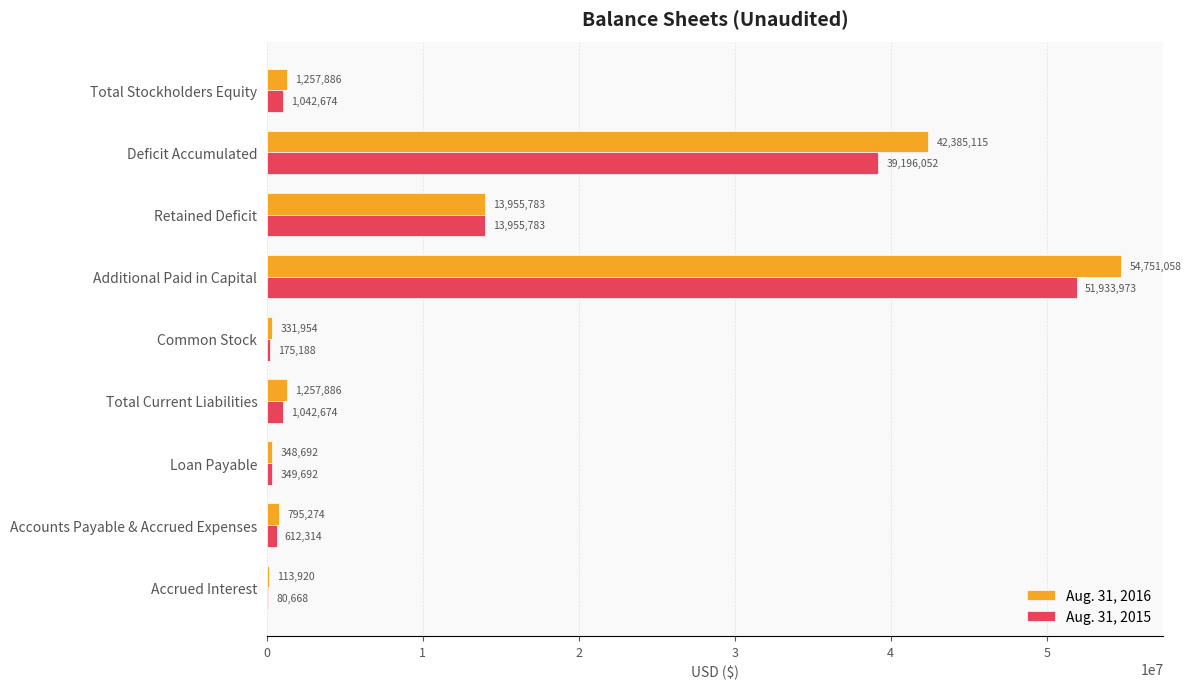

The value of Aug. 31, 2016 at Common Stock is 331954. True or false?

True